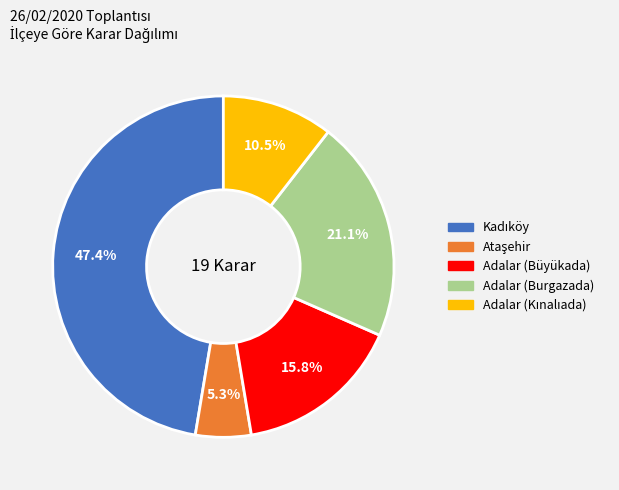

Does any single category account for the majority?

No